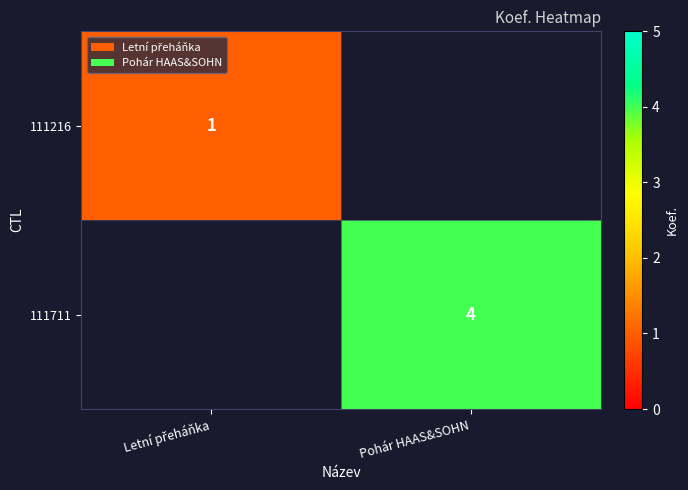

The 111711 series shows 4 at Pohár HAAS&SOHN. True or false?

True